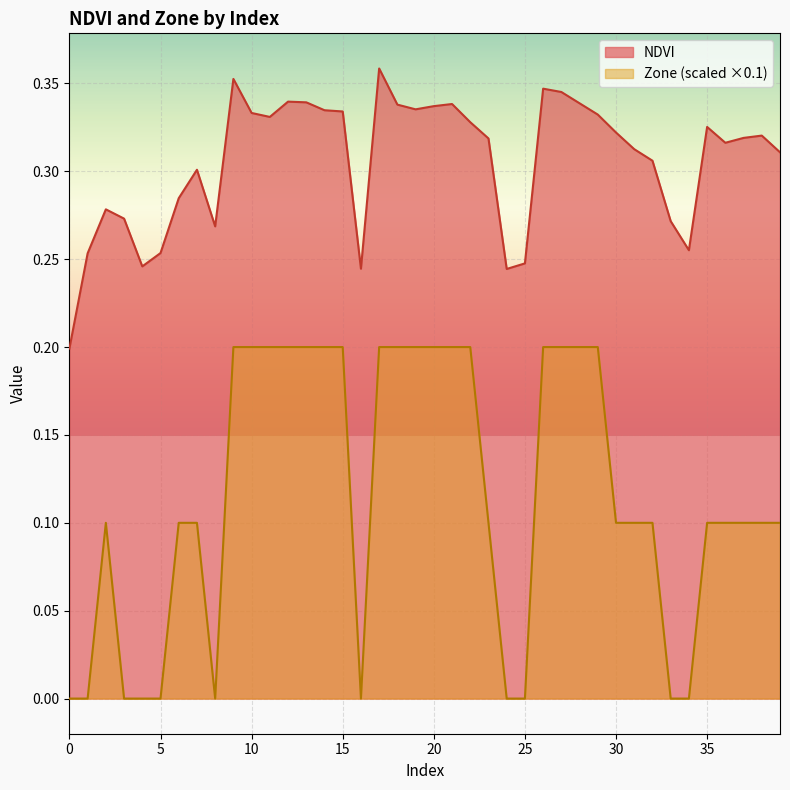

List the series in order of their peak value, lowest first.

Zone (scaled ×0.1), NDVI